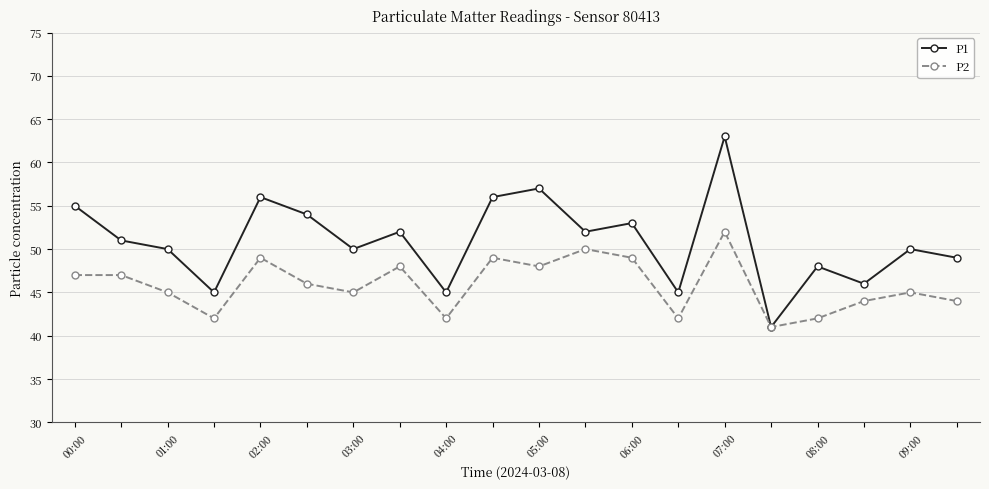

What are all the series names shown in the legend?

P1, P2